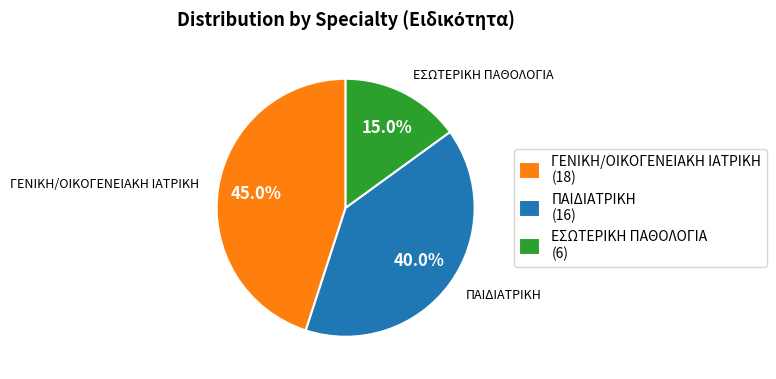

True or false: ΓΕΝΙΚΗ/ΟΙΚΟΓΕΝΕΙΑΚΗ ΙΑΤΡΙΚΗ accounts for 51% of the total.

False